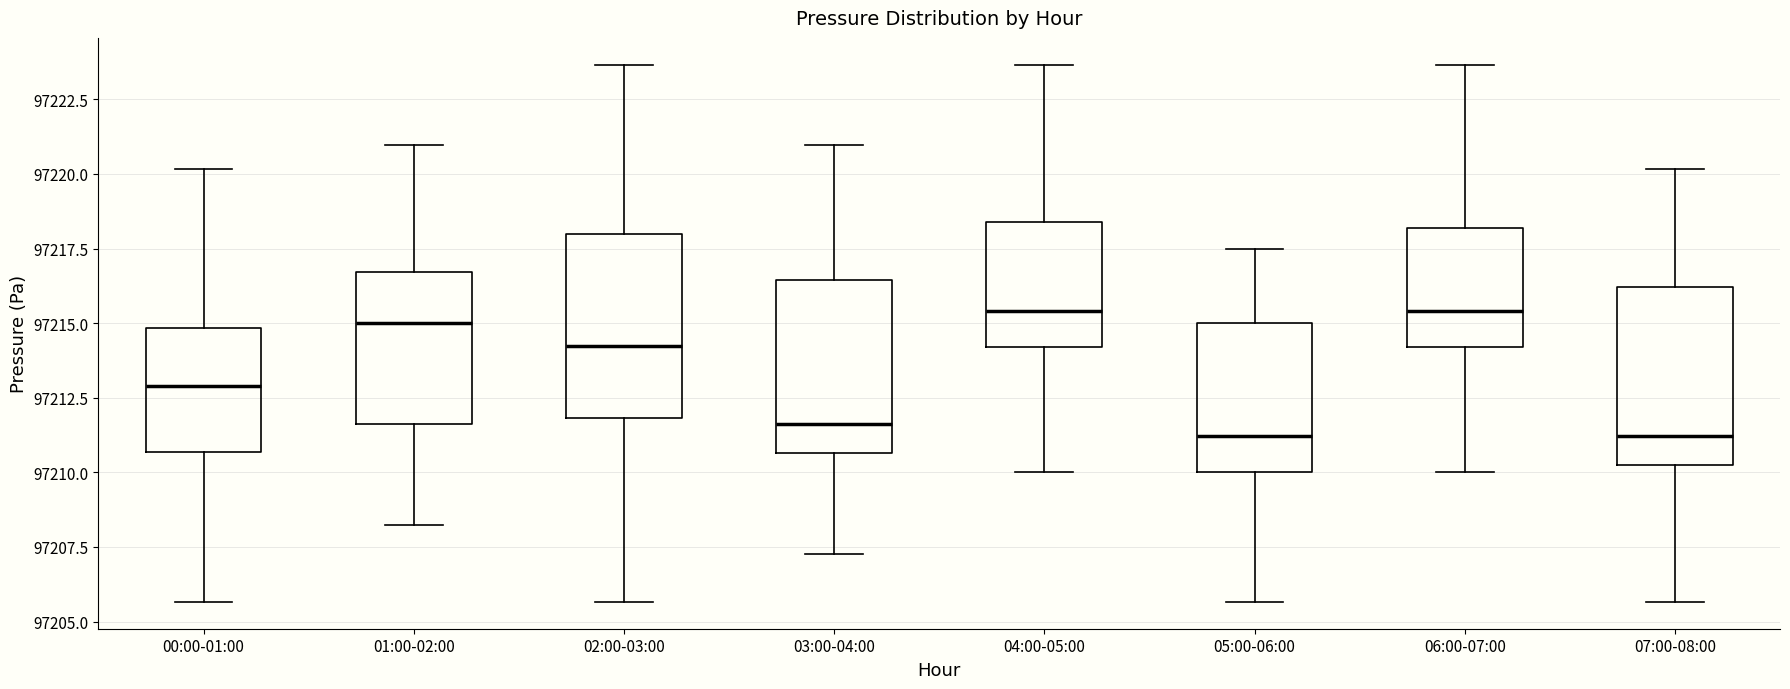

Where is the upper edge of the box for 05:00-06:00 on the y-axis? The values are not printed on the chart, so give them approximately, as read against the axis.

97215.0